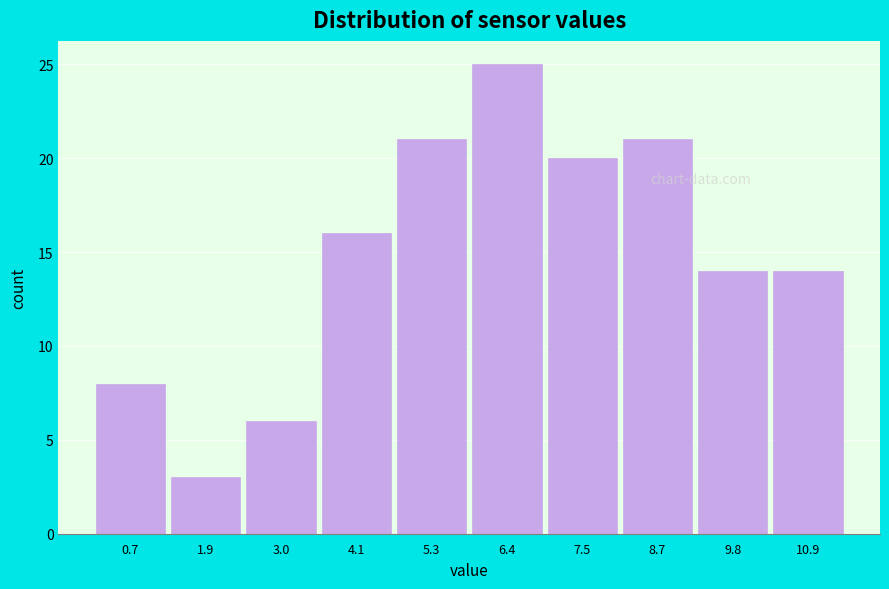

Reading right to left, list all the values displayed in this chart.

14	14	21	20	25	21	16	6	3	8